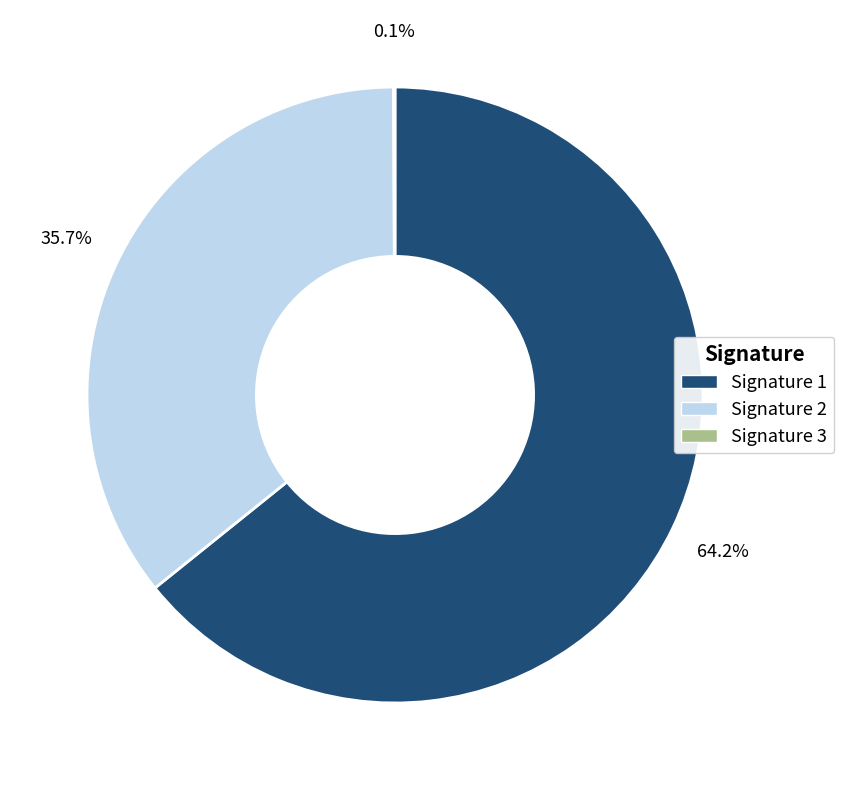

Does Signature 2 account for over 50% of the chart?

No